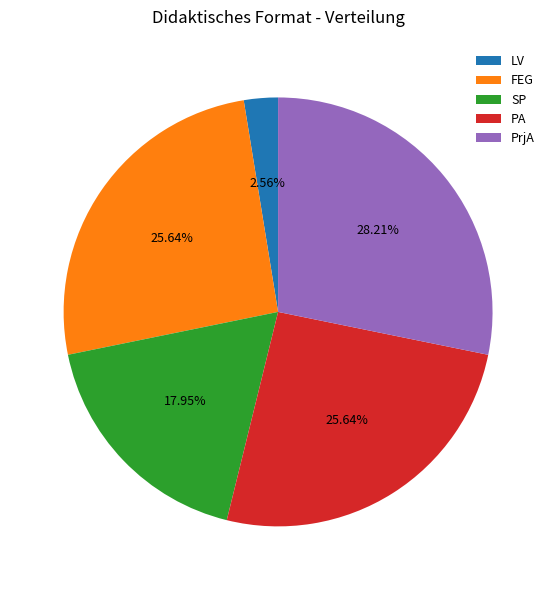

Is there a majority slice in this chart?

No